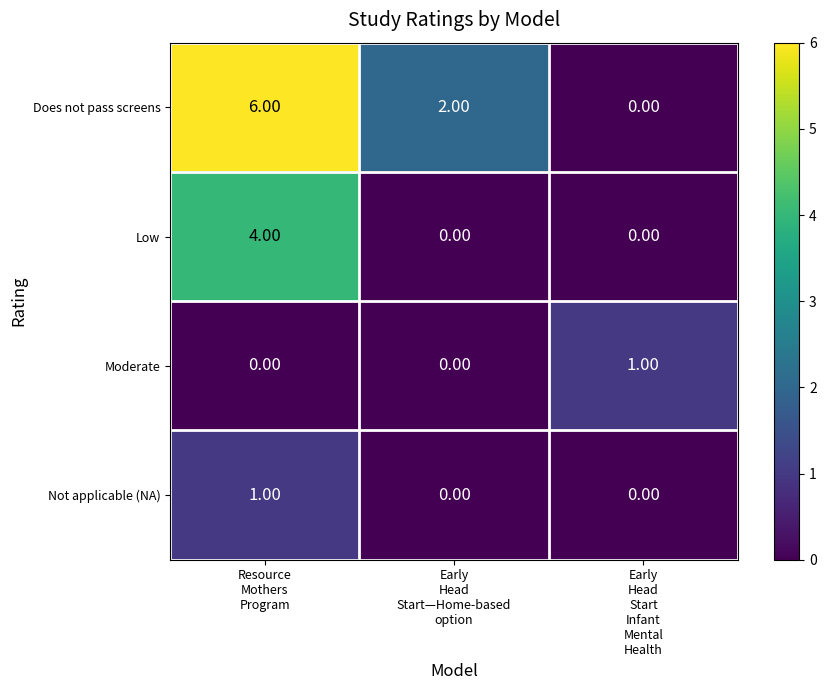

Which series has the largest total across all categories?

Does not pass screens